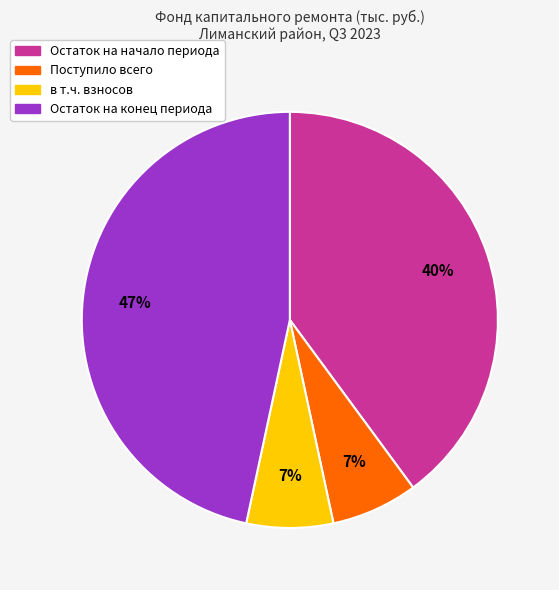

To the nearest percent, what is the difference between the largest and smallest slice percentages?

40%